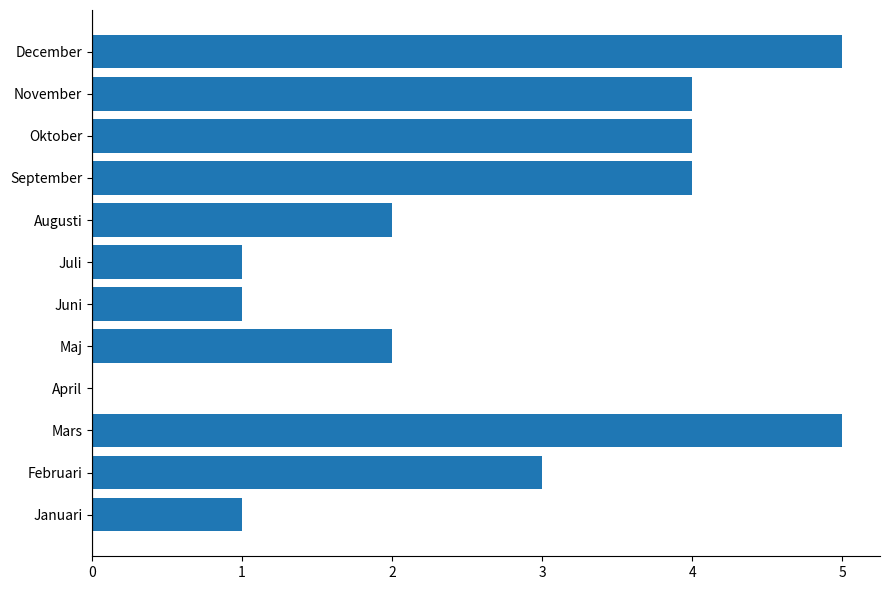

What is the change in value from Juli to Oktober?

+3